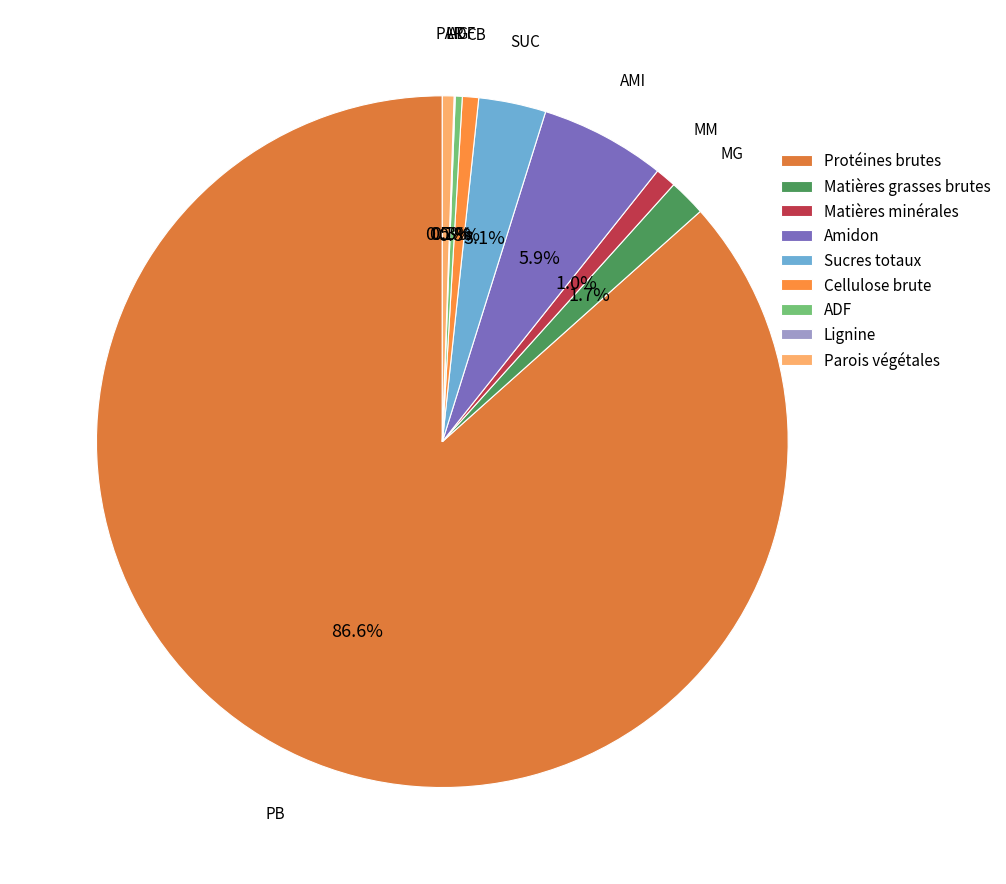

Which slice represents more than half of the pie?

Protéines brutes